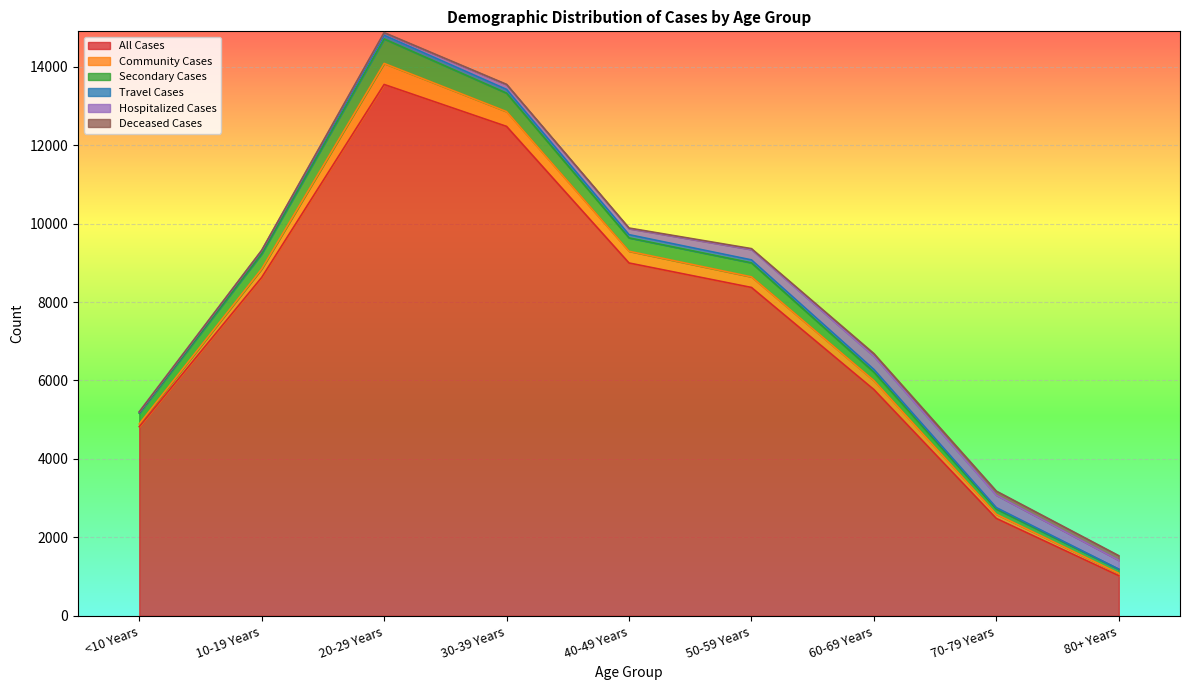

What value does the Hospitalized Cases series have at 30-39 Years, to the nearest 50?

100